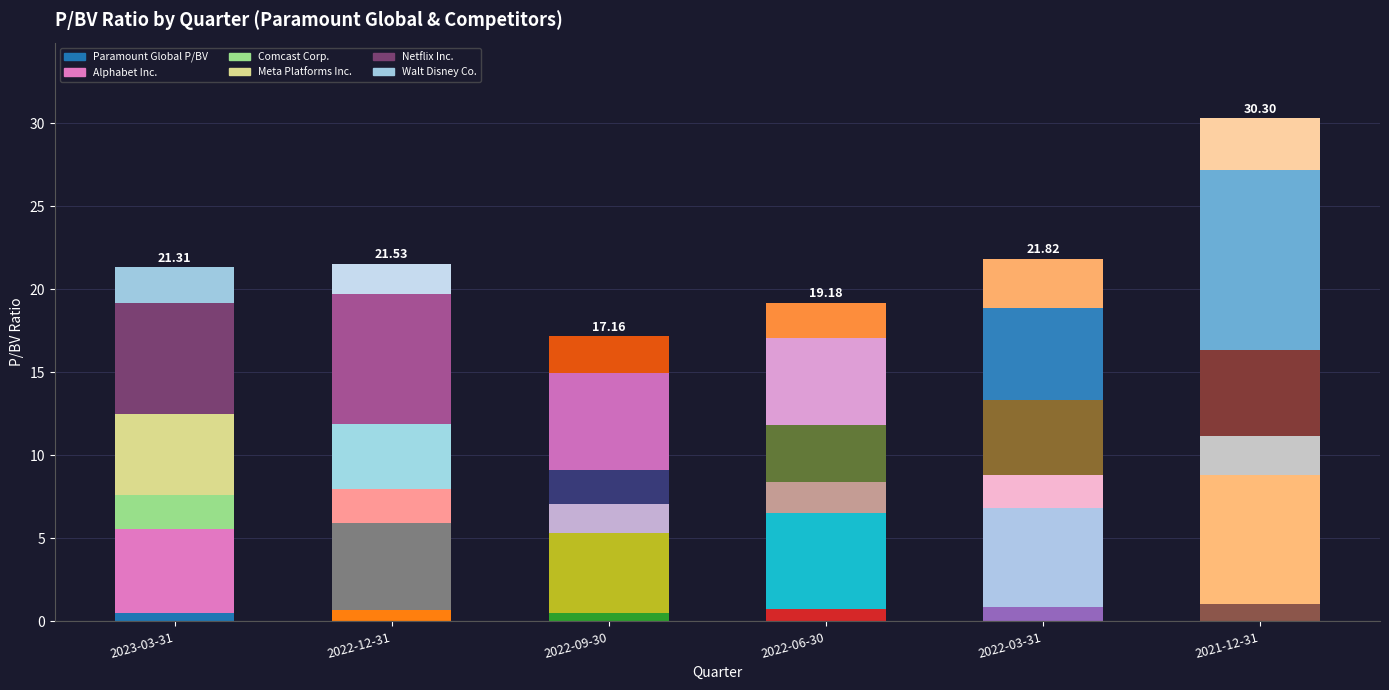

How many bars are there in total?

36